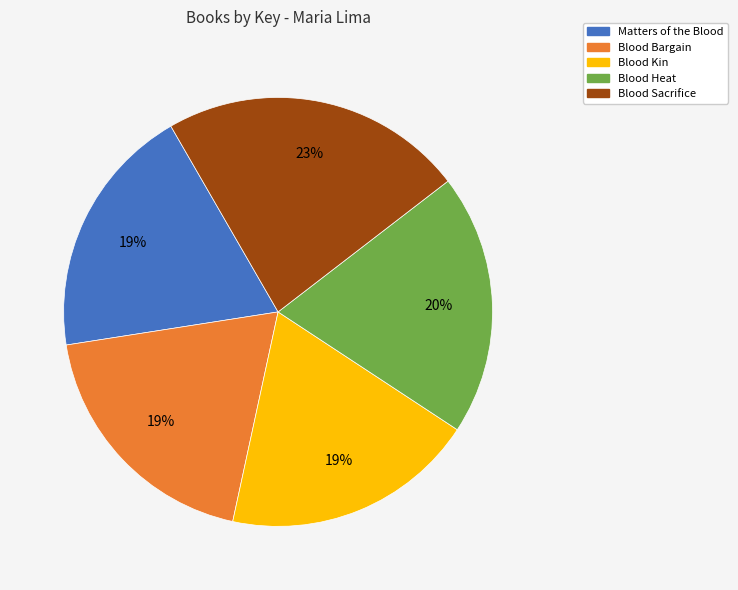

Is the sum of Matters of the Blood and Blood Sacrifice greater than half?

No